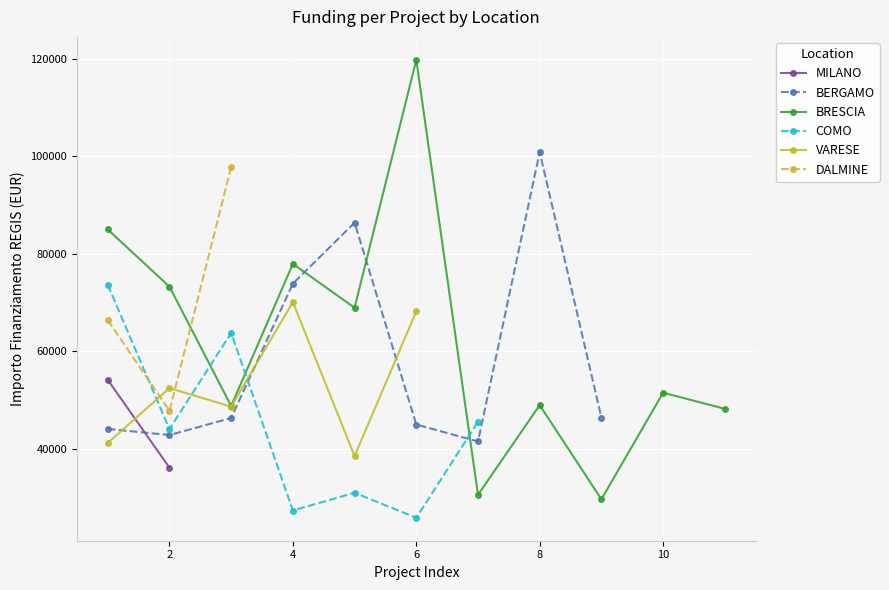

Rank the series at 2 from highest to lowest value.

BRESCIA, VARESE, DALMINE, COMO, BERGAMO, MILANO